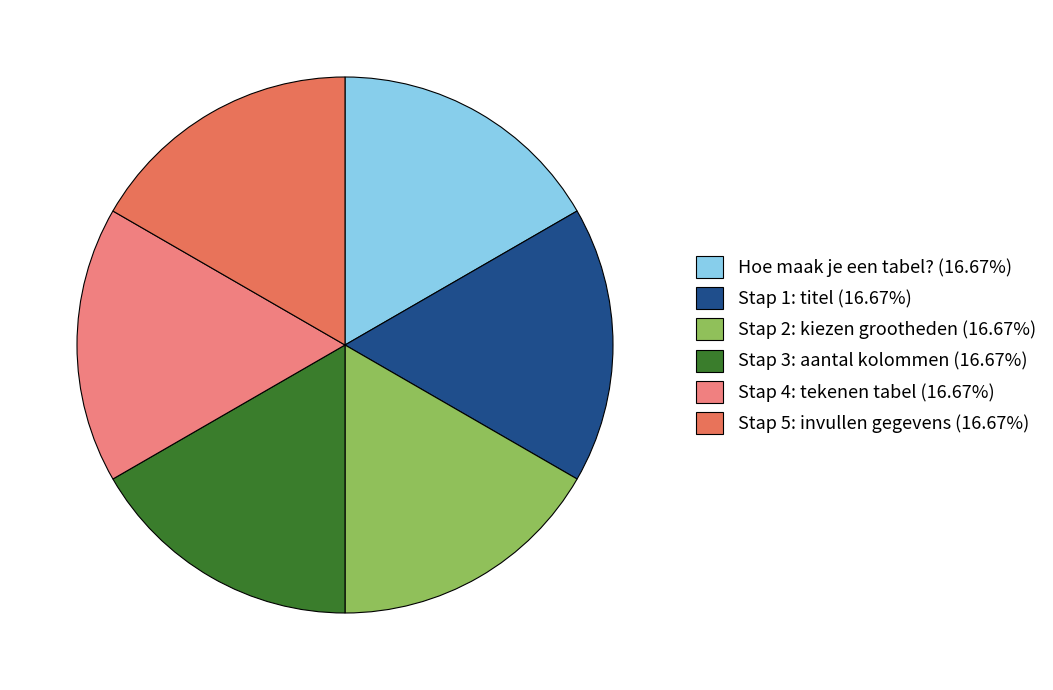

Is the sum of Hoe maak je een tabel? (16.67%) and Stap 3: aantal kolommen (16.67%) greater than half?

No